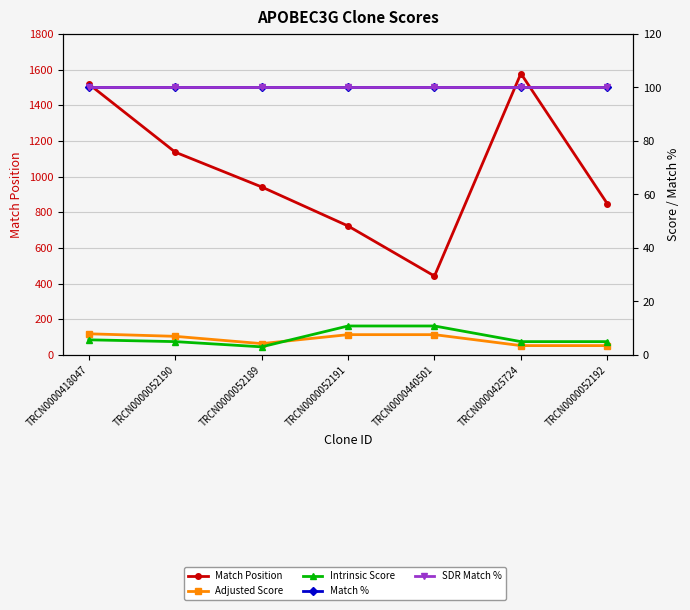

How many Intrinsic Score values are between 4 and 10?

4